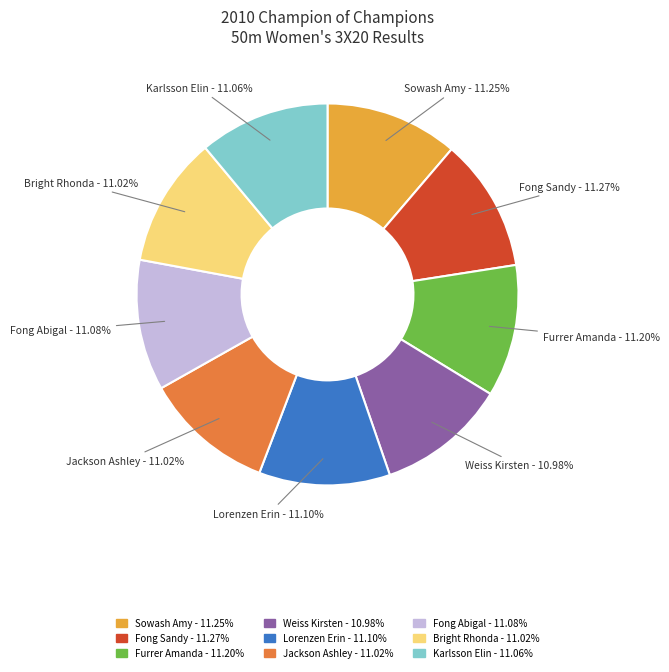

Approximately how many times larger is the value at Karlsson Elin compared to Weiss Kirsten?

1.0